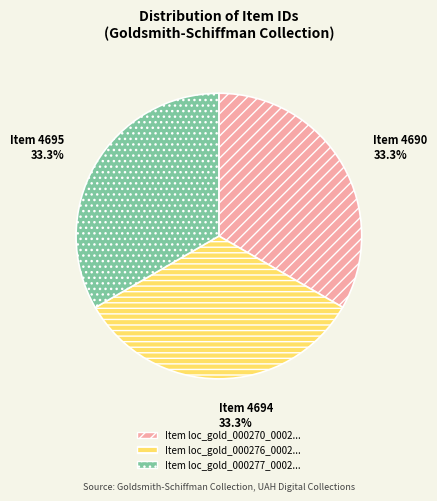

Is there a majority slice in this chart?

No